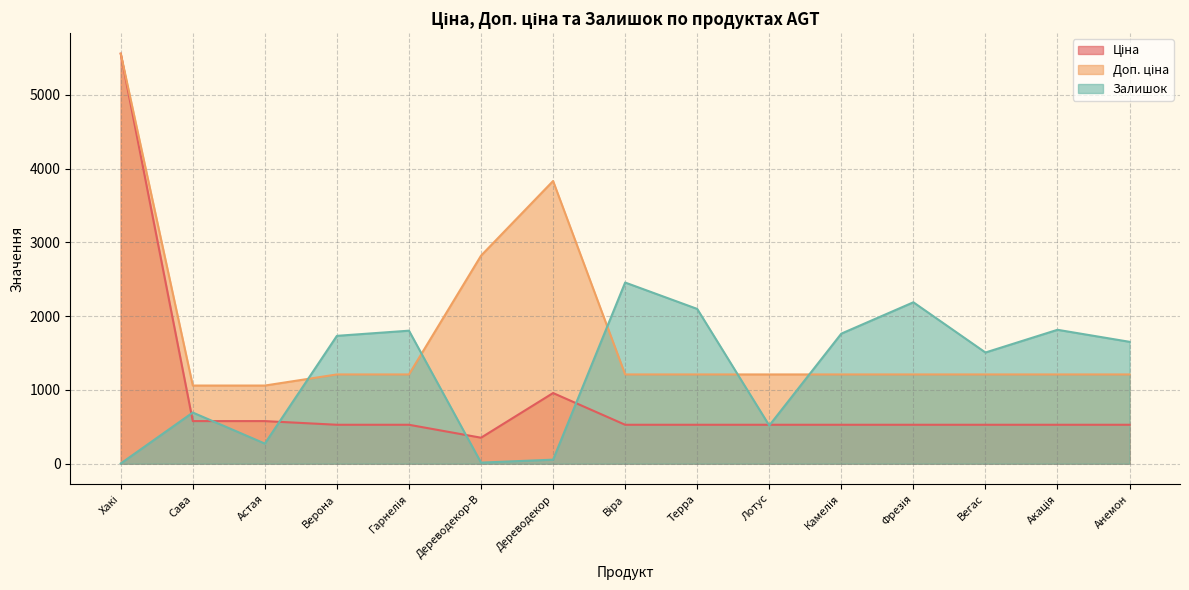

Which series has the largest range (max minus min)?

Ціна